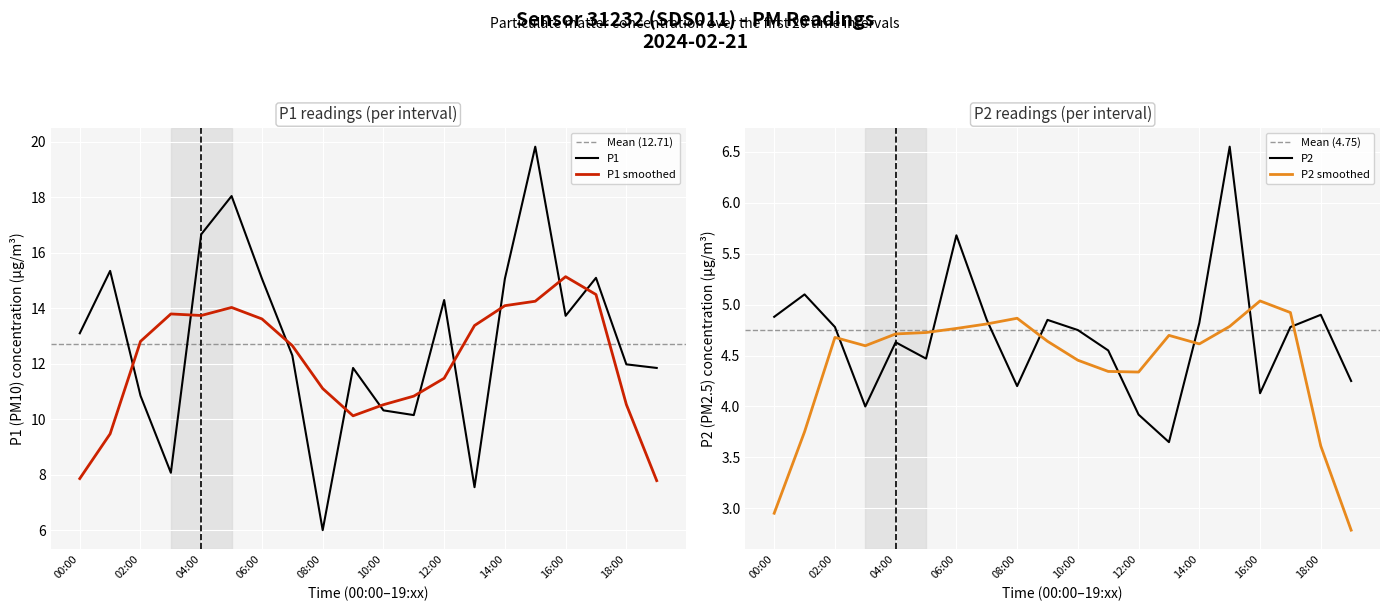

Is the value of P2 at 00:00 greater than the value of P1 at 07:00?

No